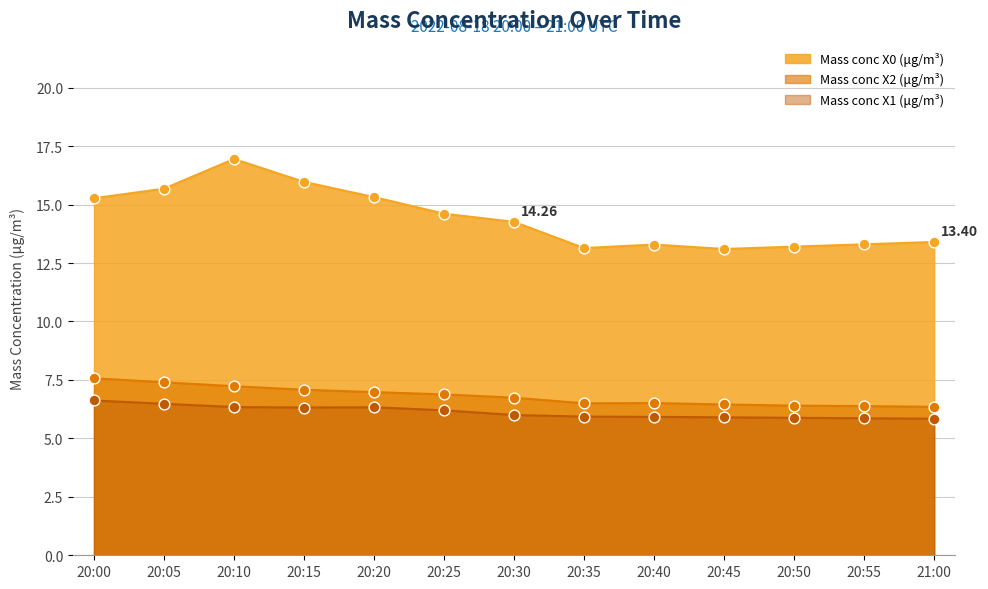

Which series reaches the minimum Y coordinate?

Mass conc X1 (μg/m³)